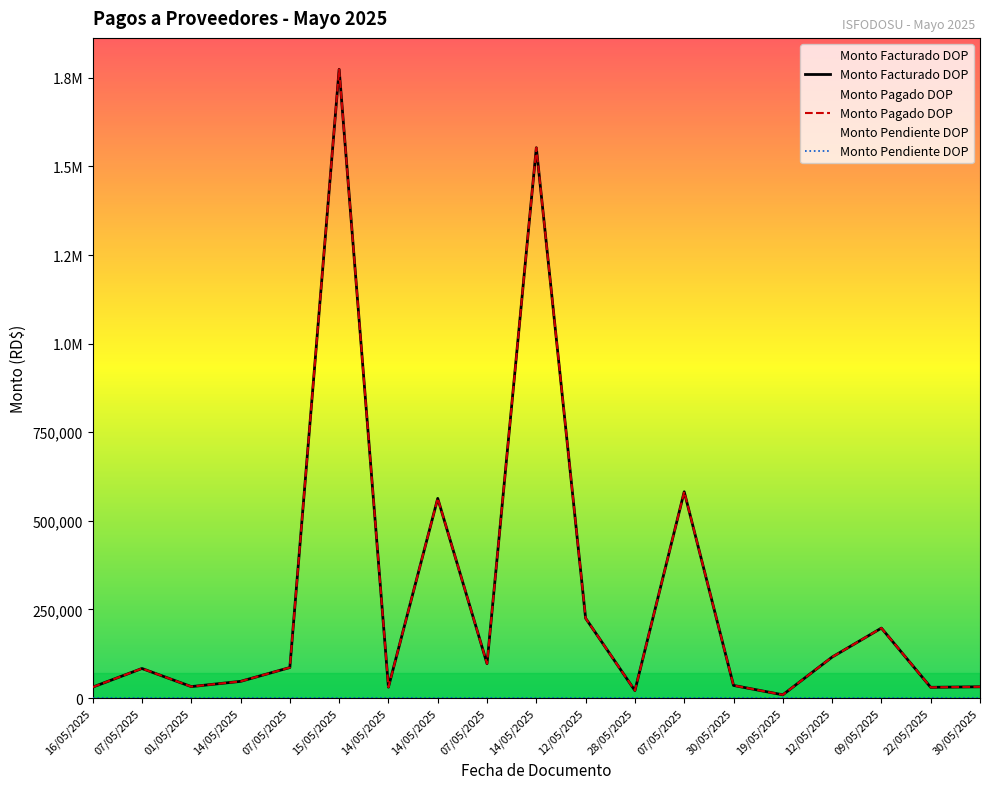

True or false: Monto Facturado DOP and Monto Pagado DOP intersect in this chart.

False